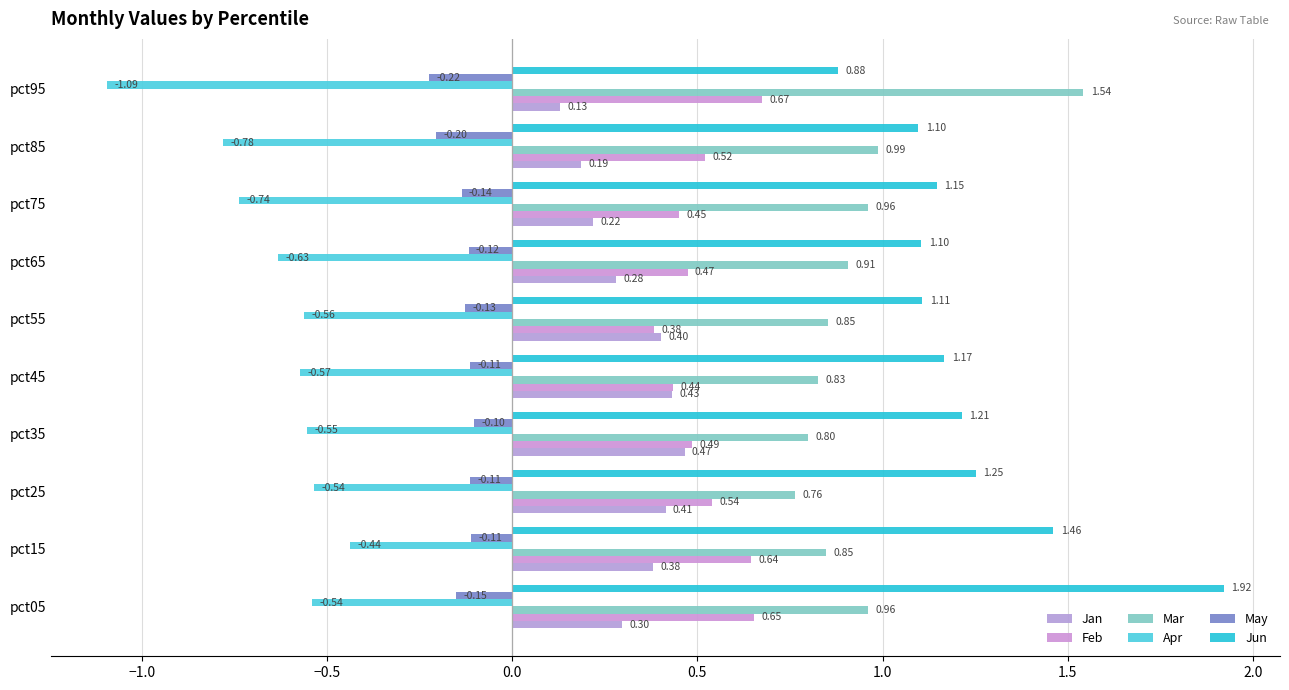

What is the lowest value of the Apr series?

-1.1